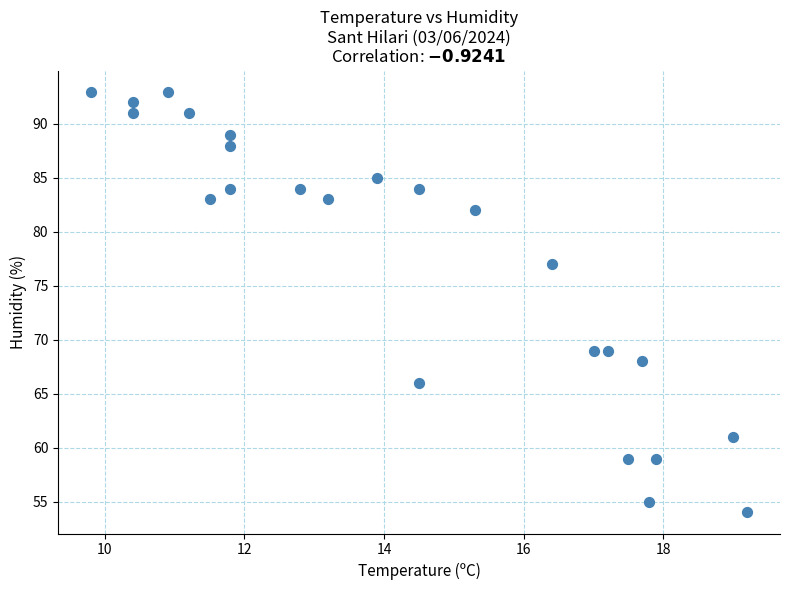

What is the range of Y values (max minus min)?

39